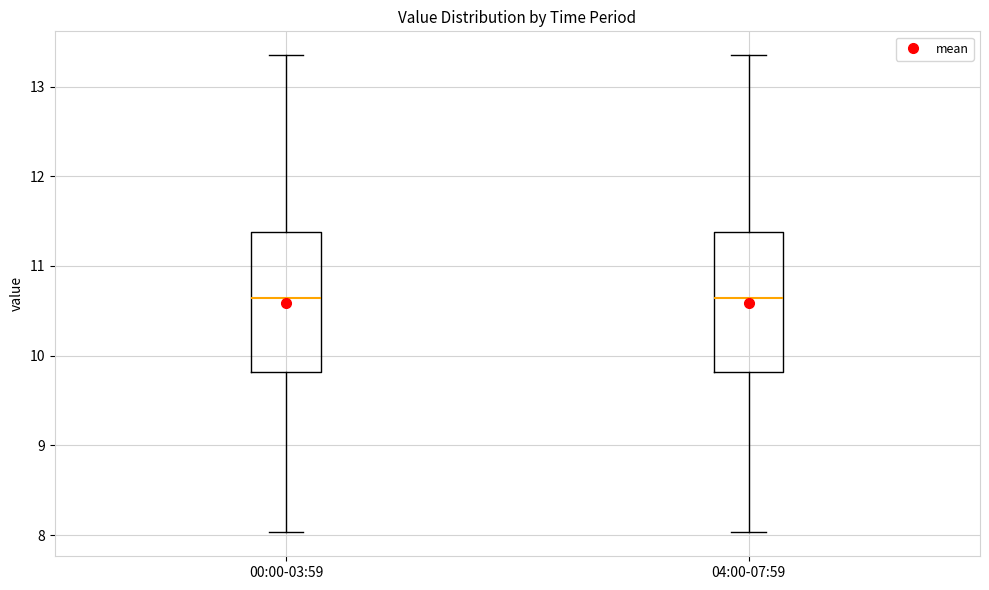

Where does the lower whisker of the box for 04:00-07:59 end on the y-axis? The values are not printed on the chart, so give them approximately, as read against the axis.

8.0